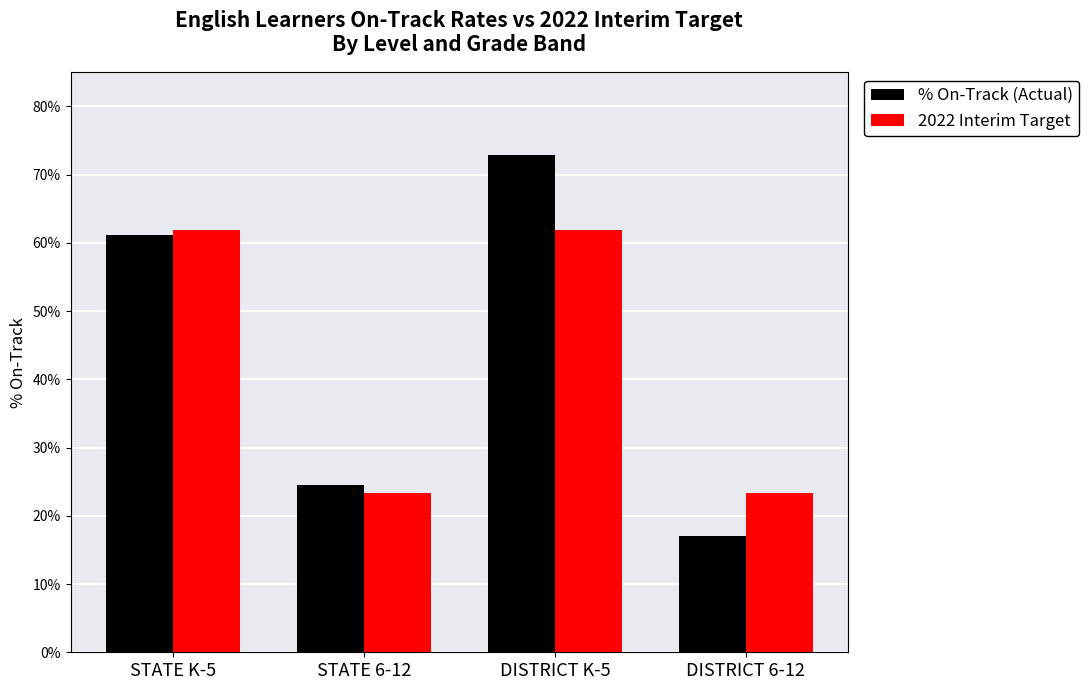

What is the difference between the highest and lowest values at DISTRICT 6-12?

0.1